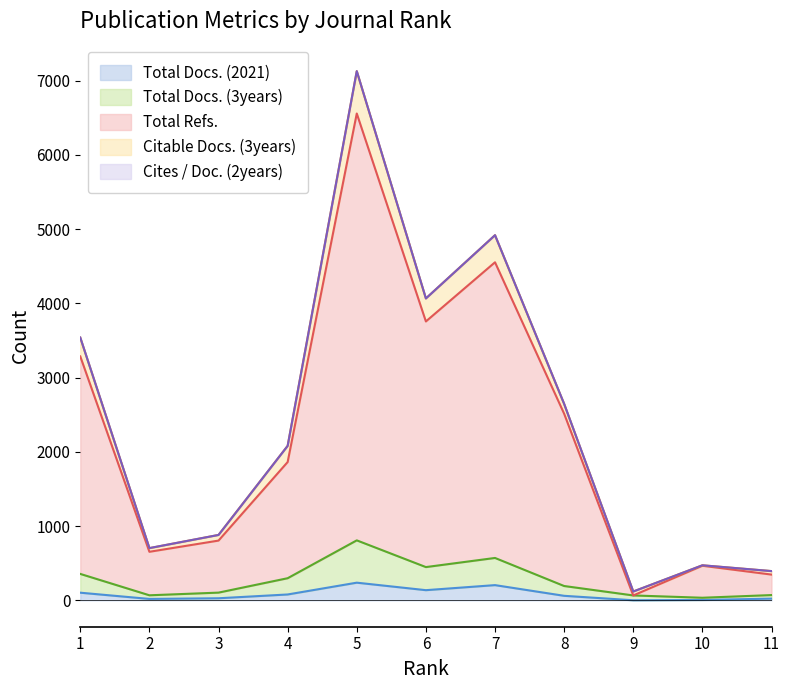

How many interior local valleys does the Total Docs. (3years) series have?

3